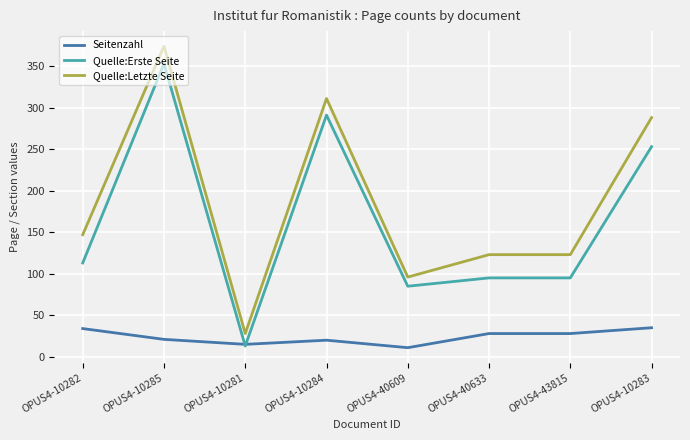

Which series has the widest spread of values?

Quelle:Letzte Seite